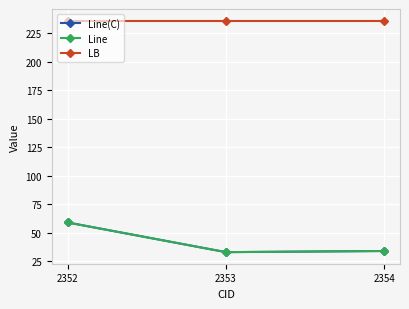

What are all the series names shown in the legend?

Line(C), Line, LB